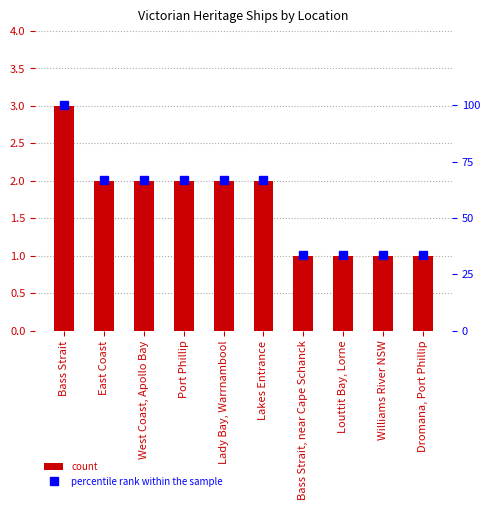

Which has a higher value, West Coast, Apollo Bay or East Coast?

West Coast, Apollo Bay